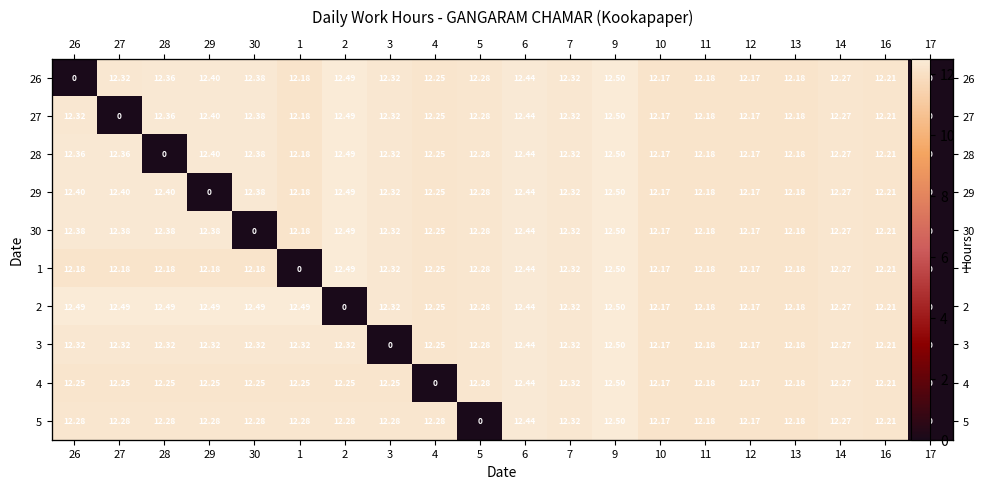

Which category has the highest value in the 28 series?

9